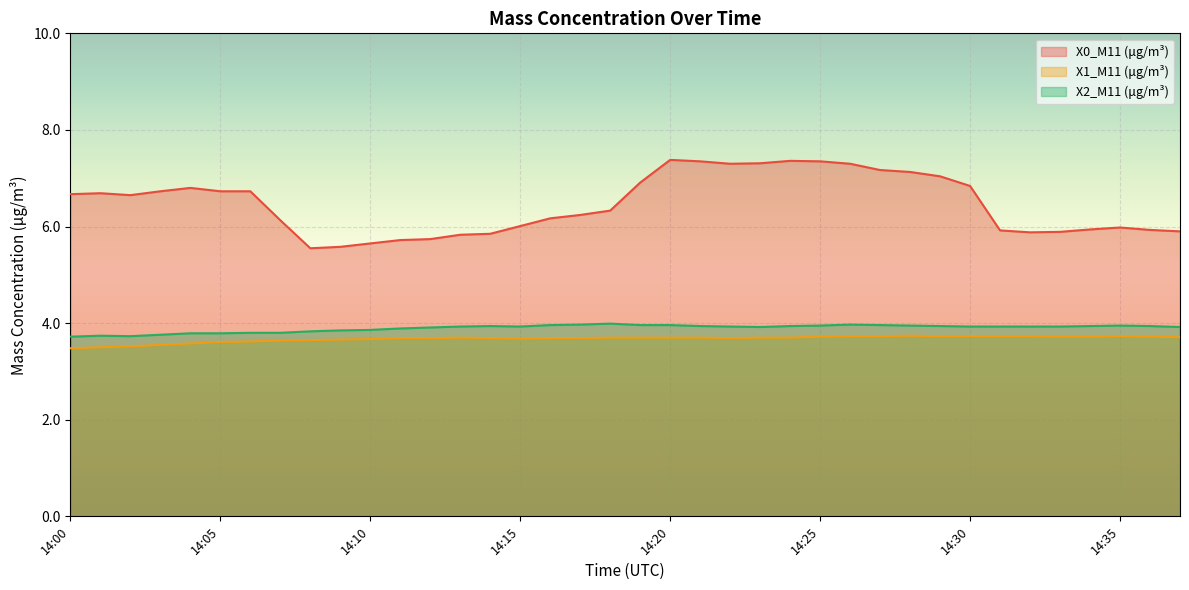

List the labels in order of X2_M11 (μg/m³) value, smallest first.

14:00, 14:02, 14:01, 14:03, 14:04, 14:05, 14:06, 14:07, 14:08, 14:09, 14:10, 14:11, 14:12, 14:23, 14:37, 14:13, 14:15, 14:22, 14:30, 14:31, 14:32, 14:33, 14:14, 14:21, 14:24, 14:29, 14:34, 14:36, 14:25, 14:28, 14:35, 14:16, 14:19, 14:20, 14:27, 14:17, 14:26, 14:18